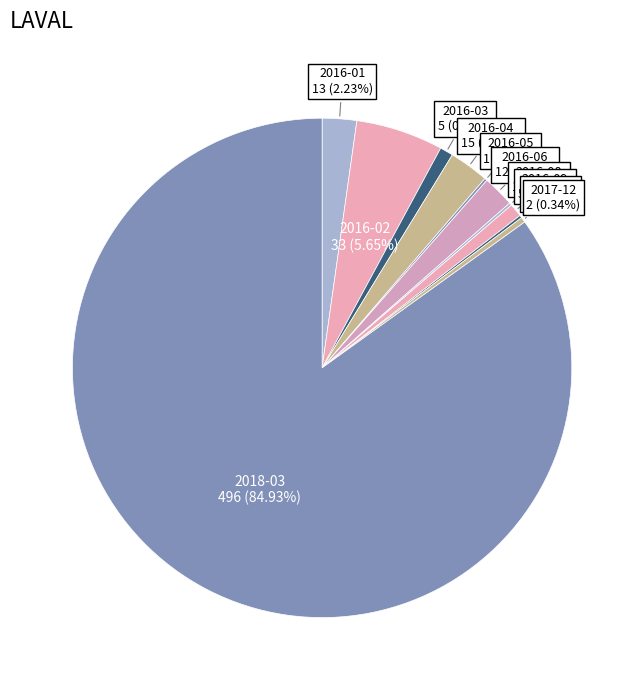

Which category accounts for the majority?

2018-03